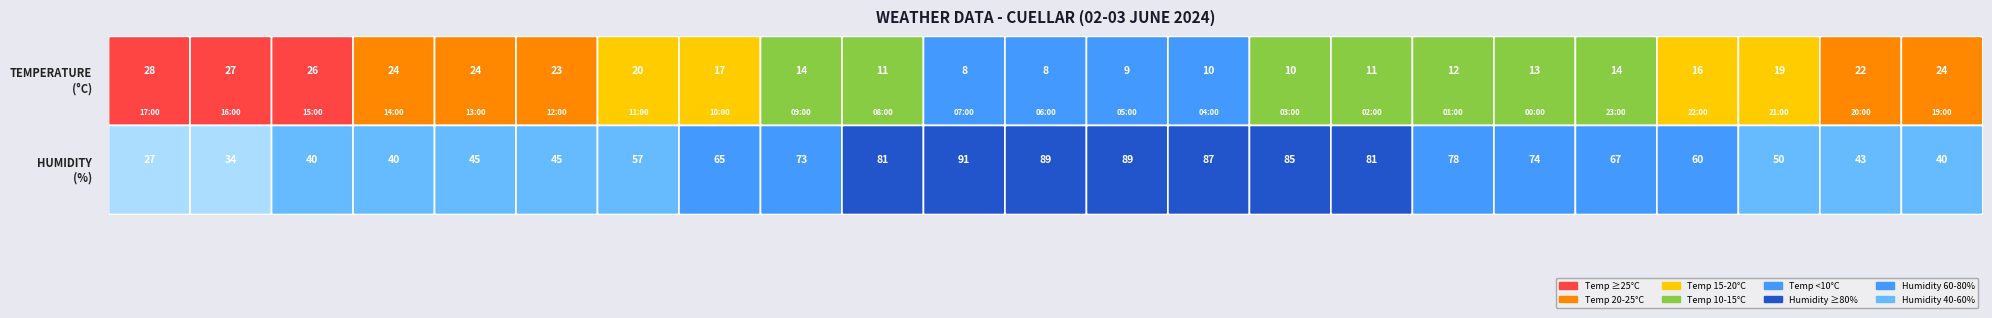

Which has a higher value, 18 or 12?

18